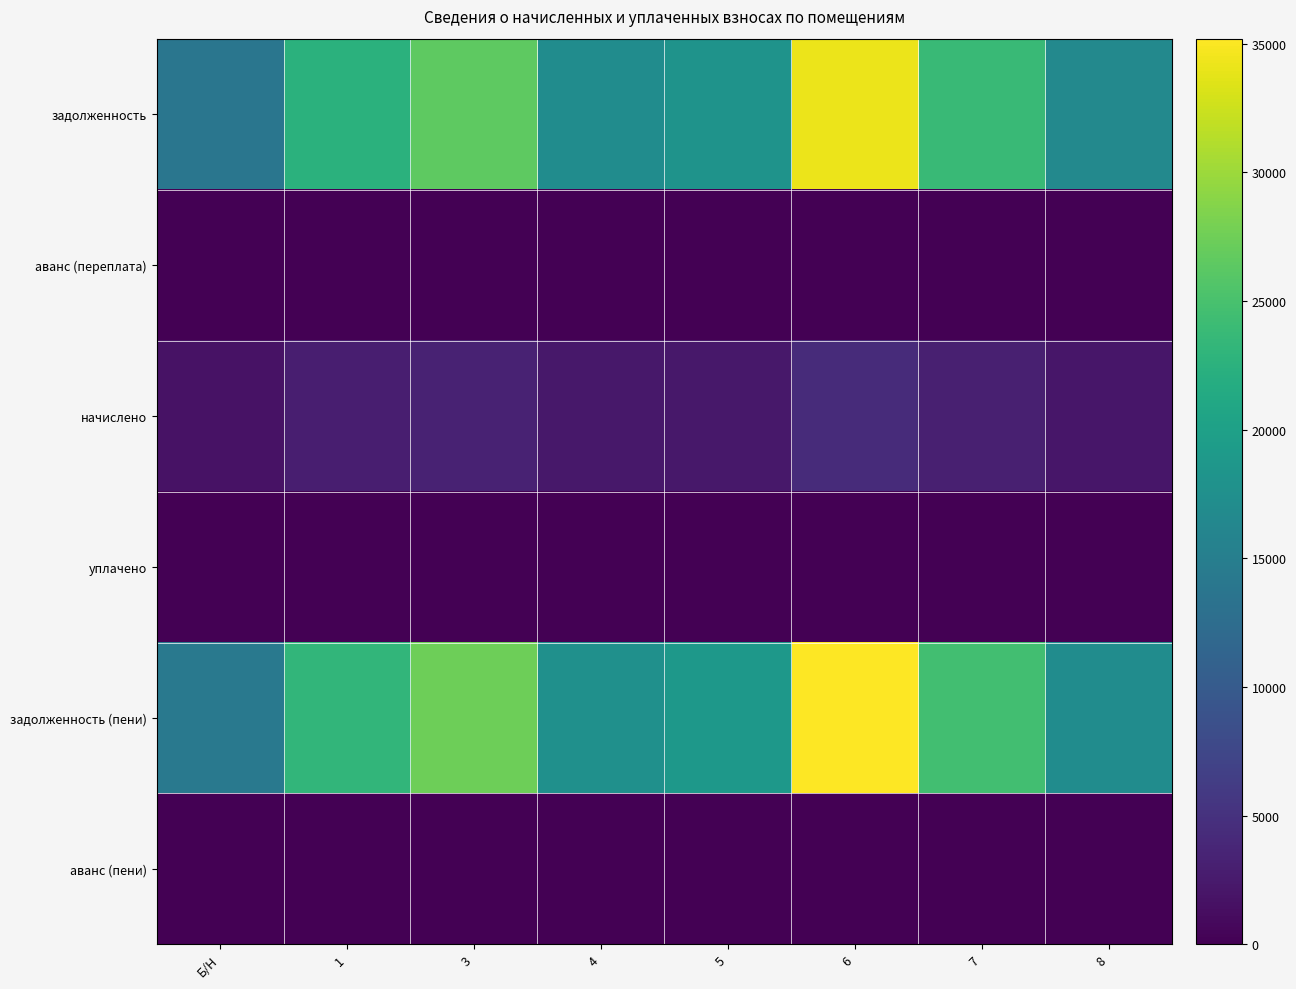

List the series in order of their peak value, highest first.

задолженность (пени), задолженность, начислено, аванс (переплата), уплачено, аванс (пени)